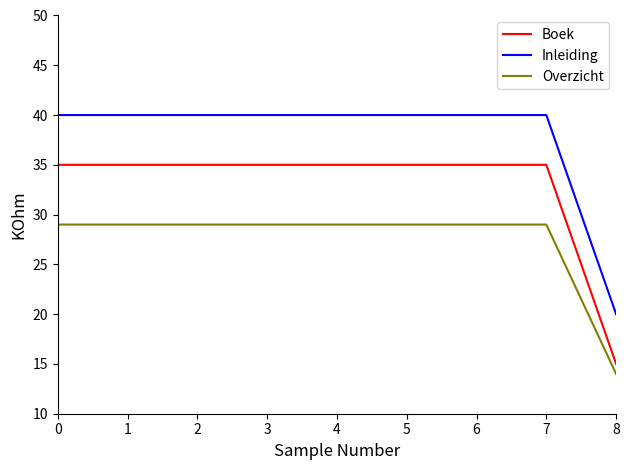

Which series has the largest total across all categories?

Inleiding